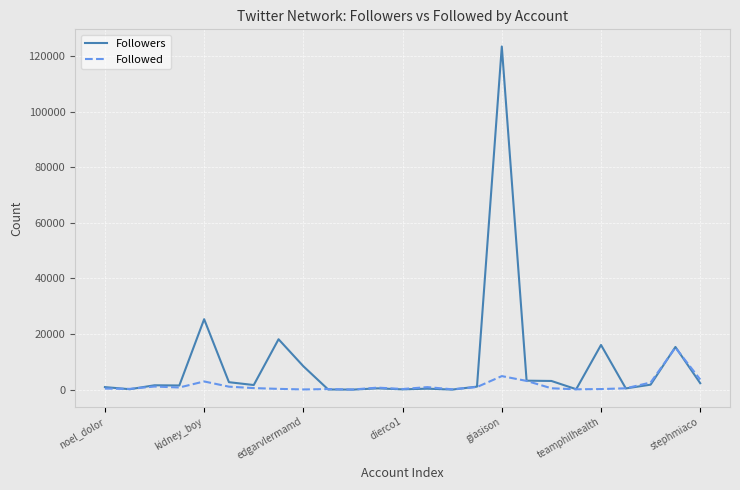

Which series has the largest range (max minus min)?

Followers